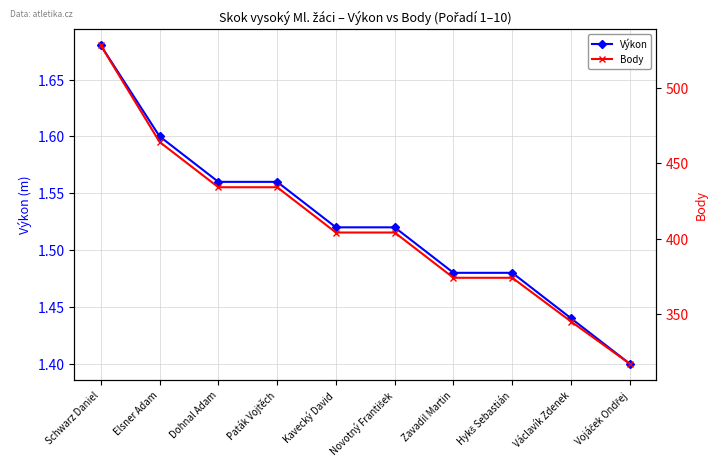

What are all the series names shown in the legend?

Výkon, Body